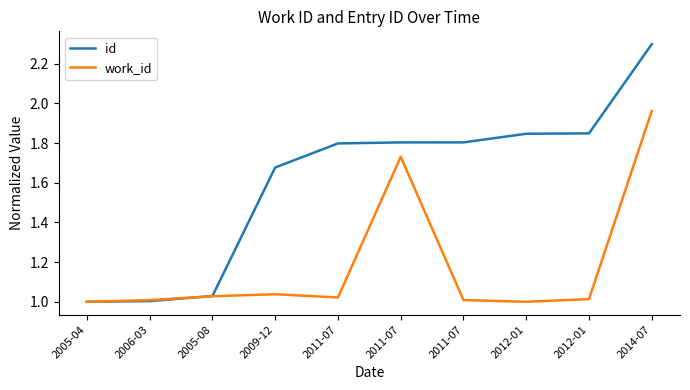

True or false: id and work_id intersect in this chart.

True